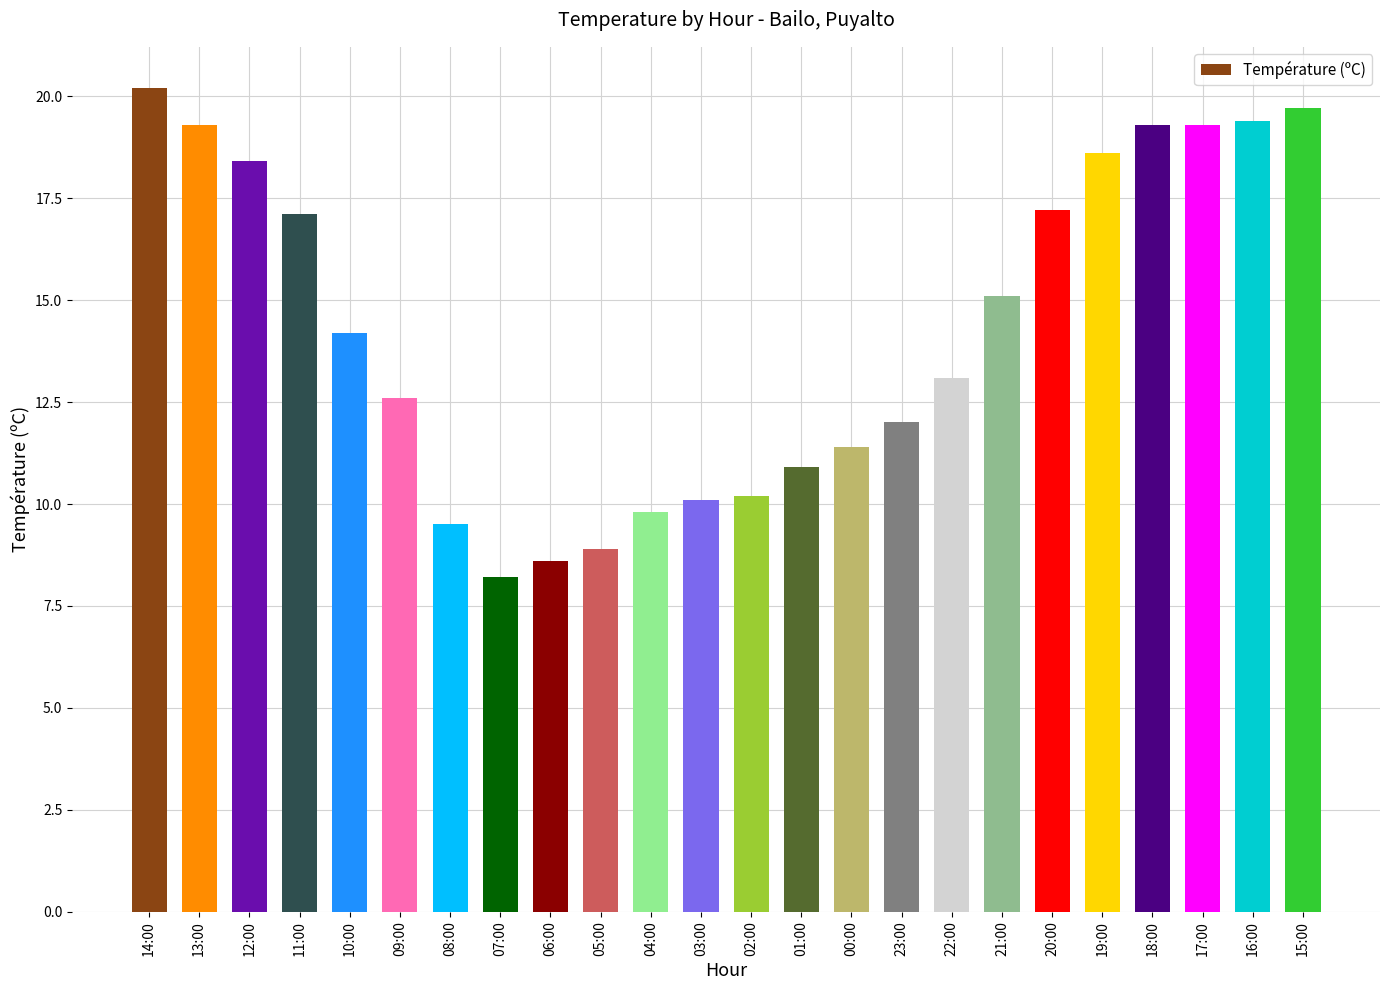

What value does the data have at 17:00?

19.3